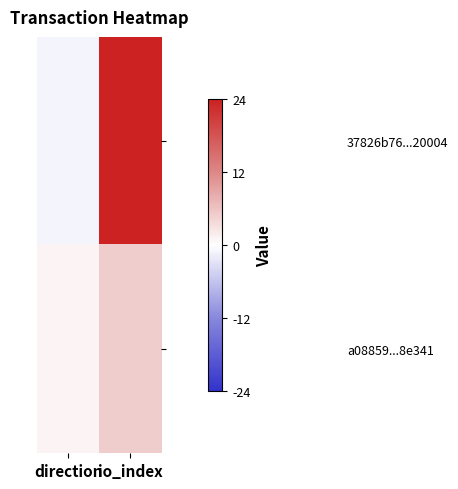

Which series has the largest total across all categories?

37826b76...20004